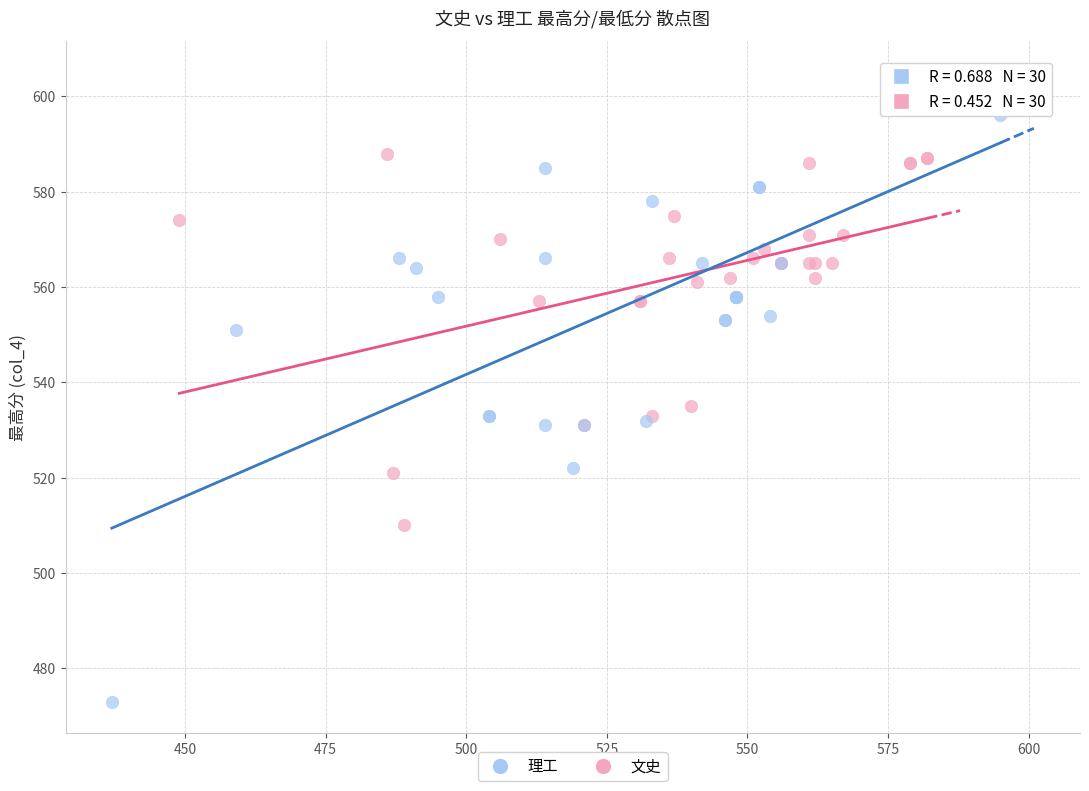

Which series has the widest spread of Y values?

理工